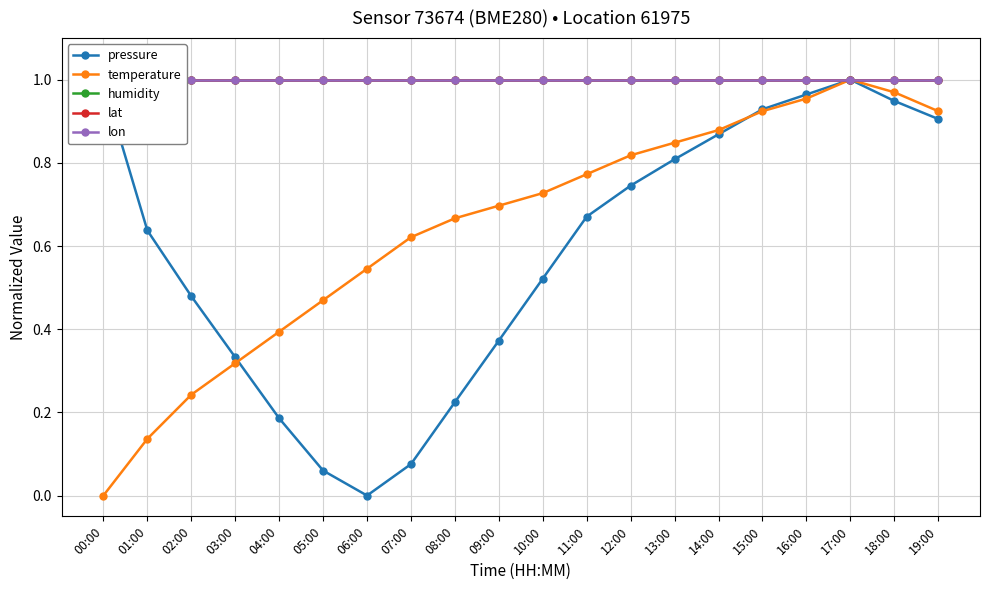

Reading right to left, list all the values displayed in this chart.

pressure: 0.9	0.9	1.0	1.0	0.9	0.9	0.8	0.7	0.7	0.5	0.4	0.2	0.1	0.0	0.1	0.2	0.3	0.5	0.6	1.0
temperature: 0.9	1.0	1.0	1.0	0.9	0.9	0.8	0.8	0.8	0.7	0.7	0.7	0.6	0.5	0.5	0.4	0.3	0.2	0.1	0.0
humidity: 1.0	1.0	1.0	1.0	1.0	1.0	1.0	1.0	1.0	1.0	1.0	1.0	1.0	1.0	1.0	1.0	1.0	1.0	1.0	1.0
lat: 1.0	1.0	1.0	1.0	1.0	1.0	1.0	1.0	1.0	1.0	1.0	1.0	1.0	1.0	1.0	1.0	1.0	1.0	1.0	1.0
lon: 1.0	1.0	1.0	1.0	1.0	1.0	1.0	1.0	1.0	1.0	1.0	1.0	1.0	1.0	1.0	1.0	1.0	1.0	1.0	1.0